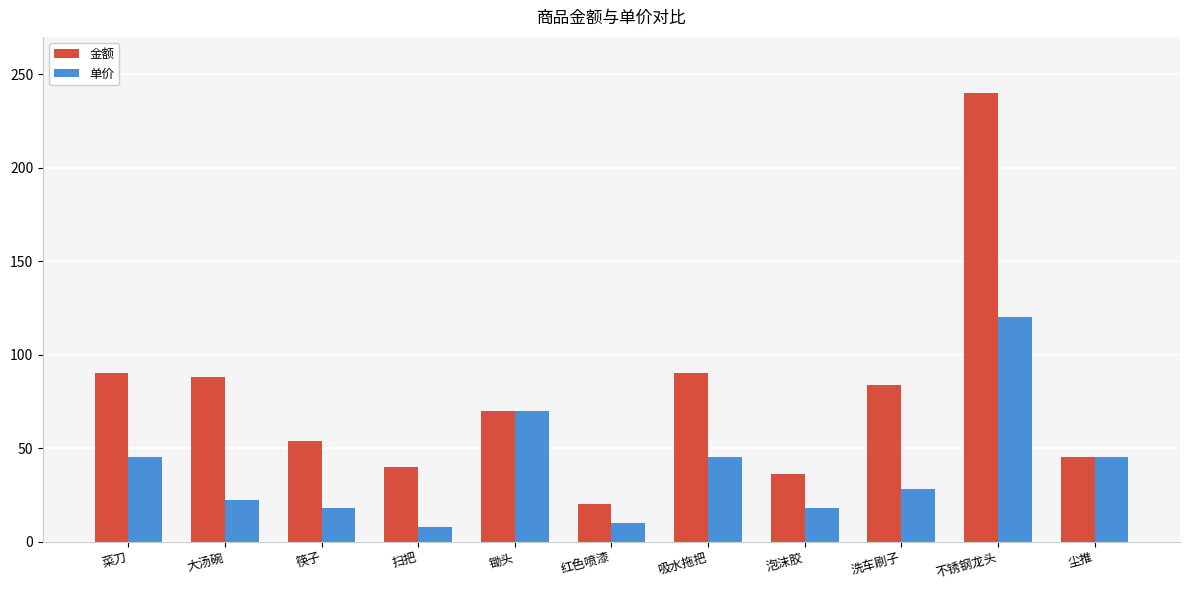

What is the difference between the maximum and minimum values in the 金额 series?

220